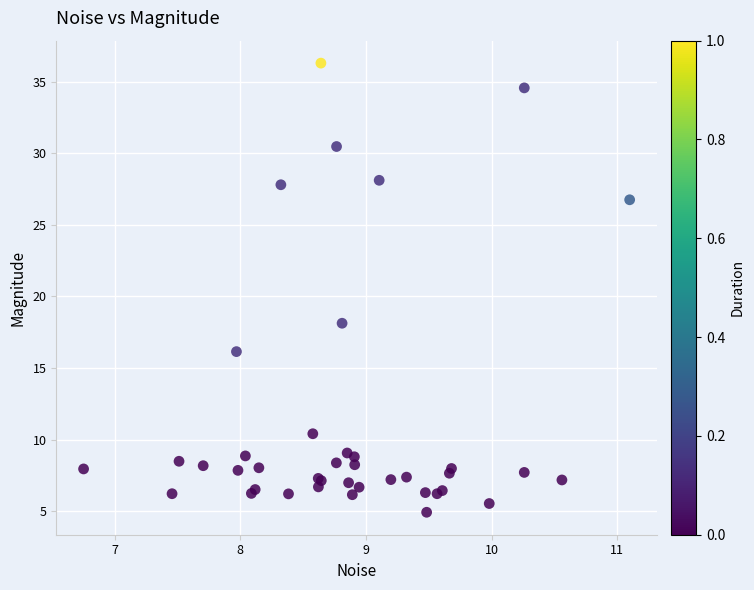

What Y value in the scatter plot is closest to 20?

18.1